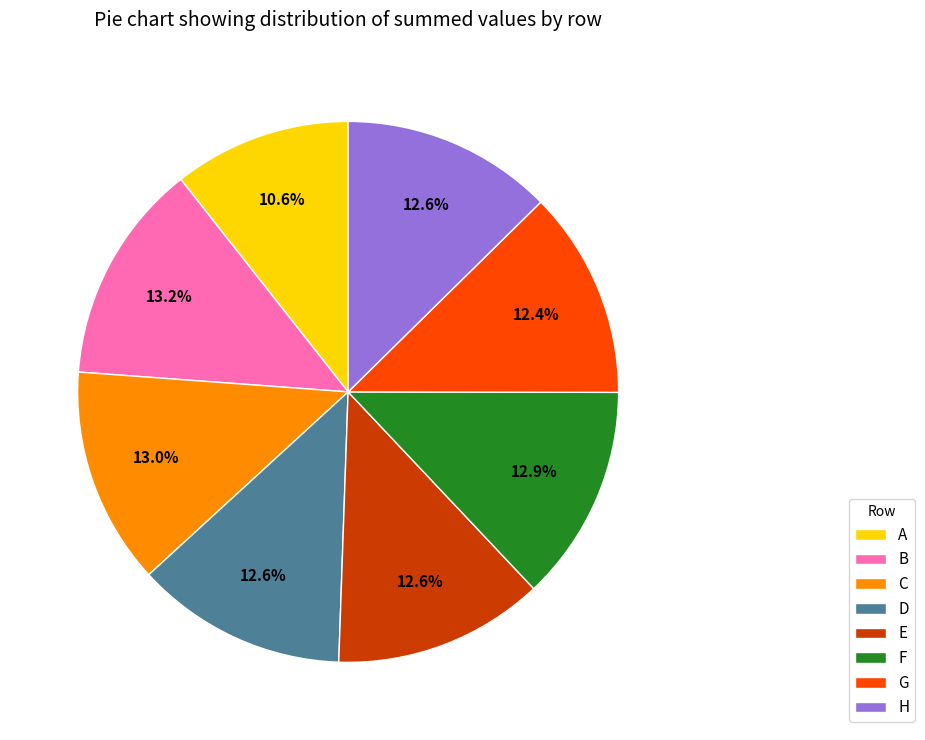

How many segments does this pie chart have?

8